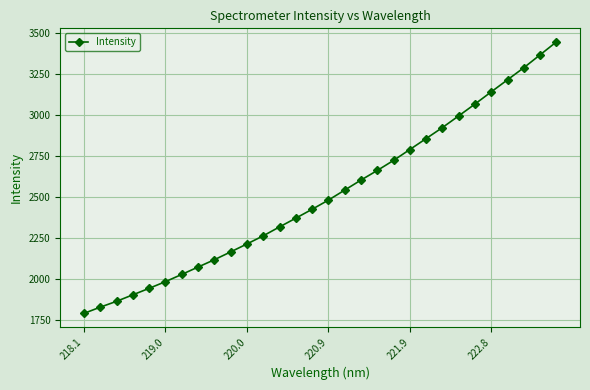

What is the maximum value shown in the chart?

3443.5